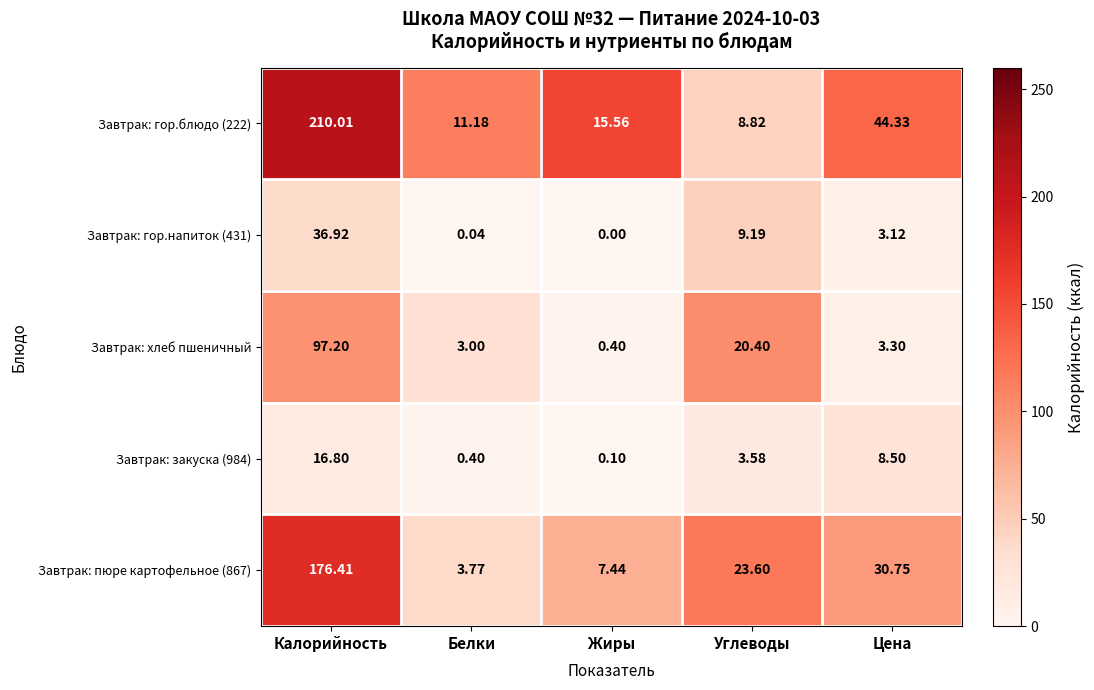

At which category is the sum across all series the highest?

Калорийность